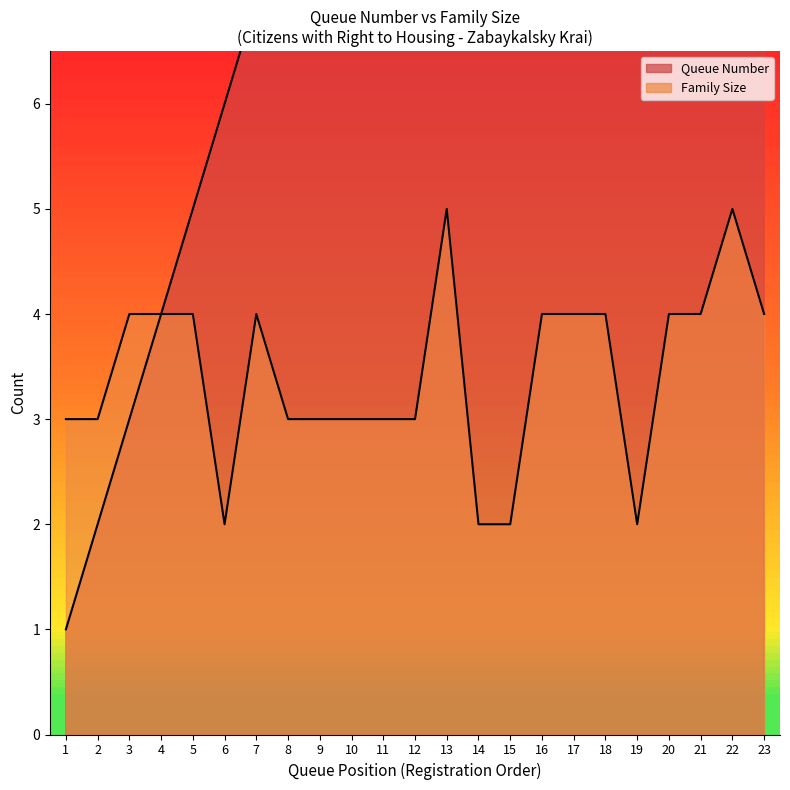

True or false: Queue Number has a value of 0 at 1.

False